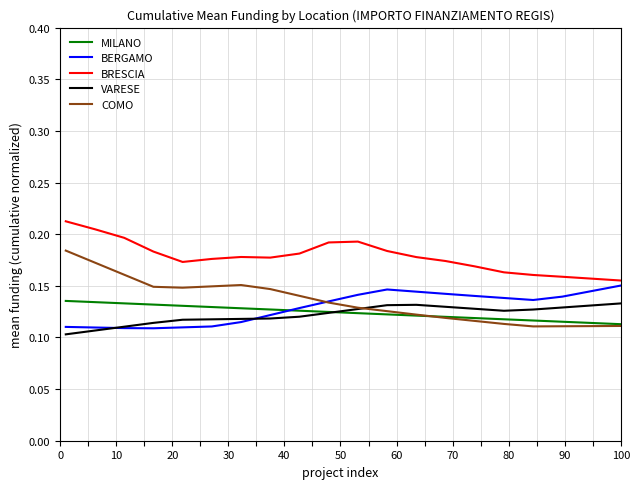

True or false: BRESCIA and VARESE intersect in this chart.

False